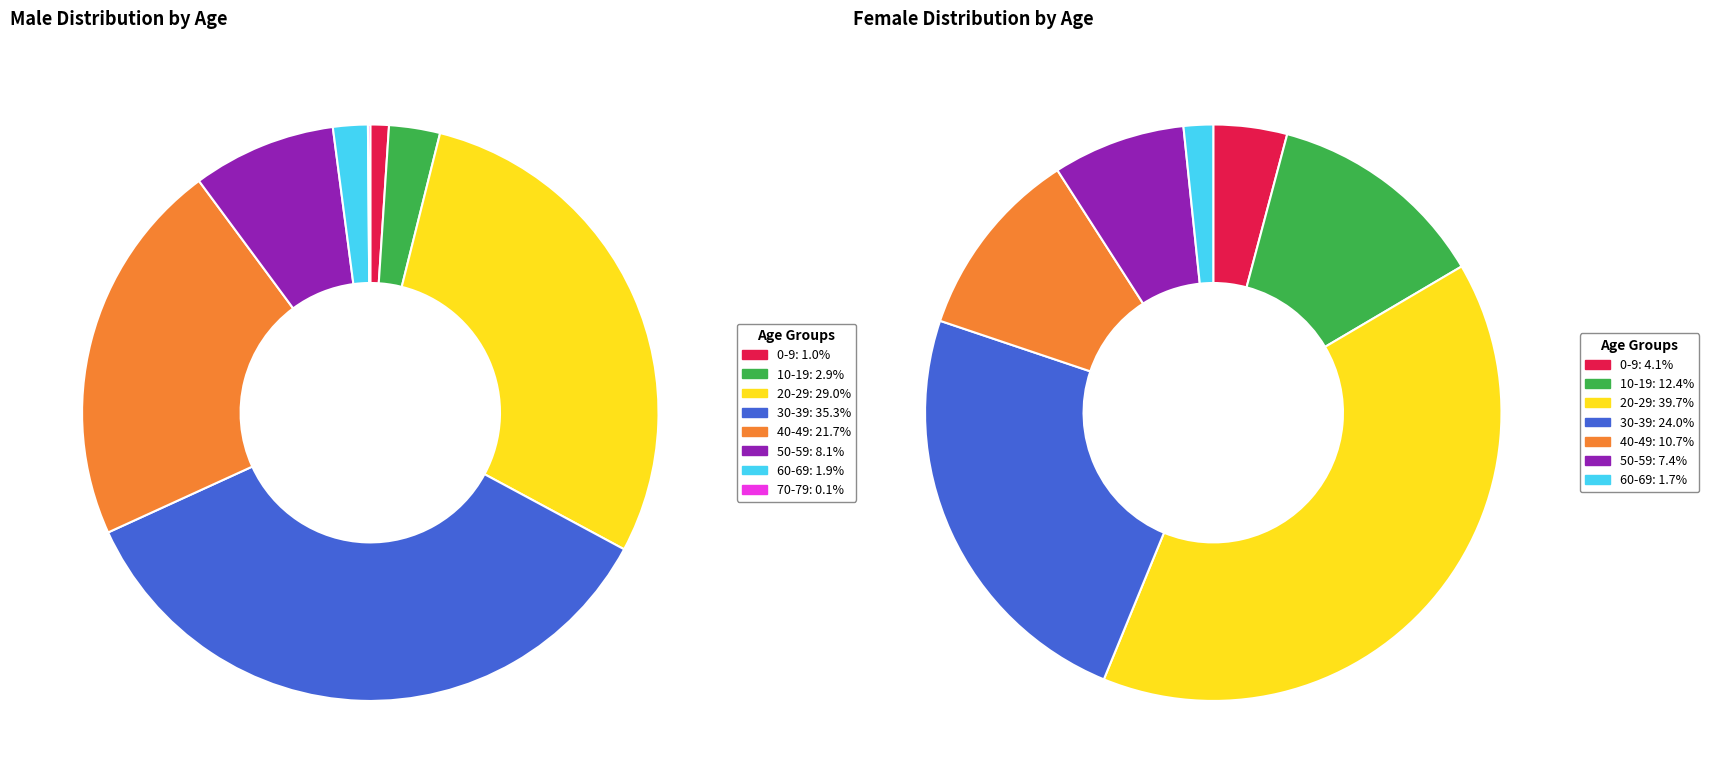

To the nearest percent, what is the average slice percentage?

12%